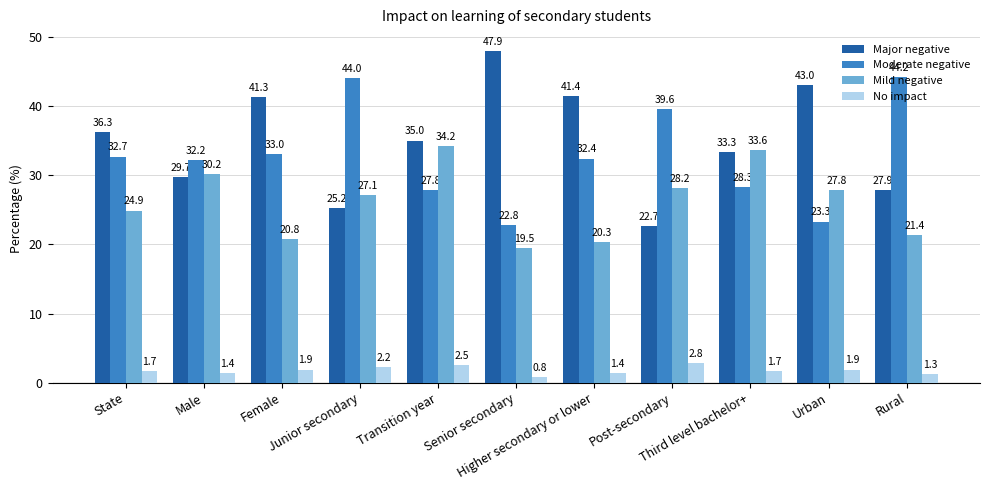

What is the sum of the Moderate negative values at Male and Rural?

76.4